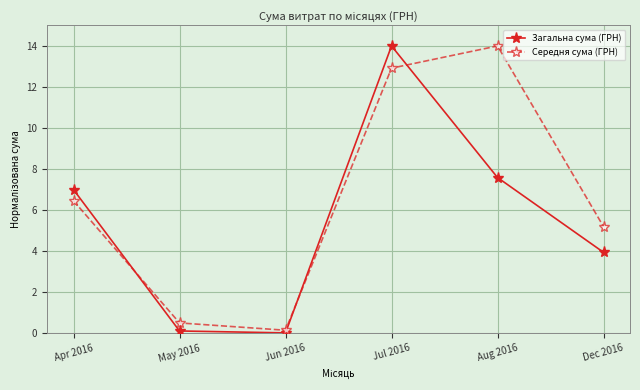

What is the sum of the Середня сума (ГРН) values at May 2016 and Jun 2016?

0.6